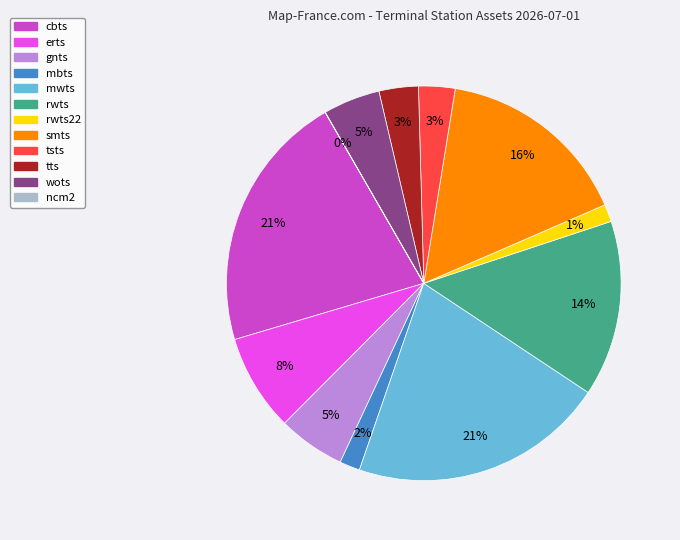

To the nearest percent, what is the difference between the largest and smallest slice percentages?

21%